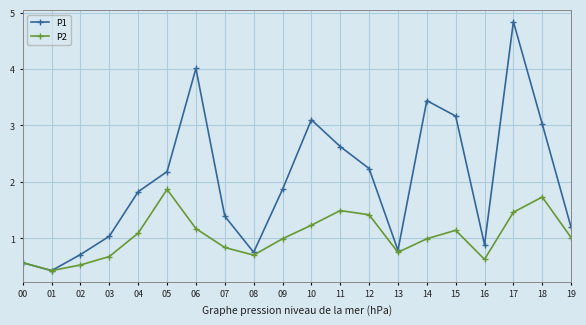

What is the total value across all series at 07?

2.2